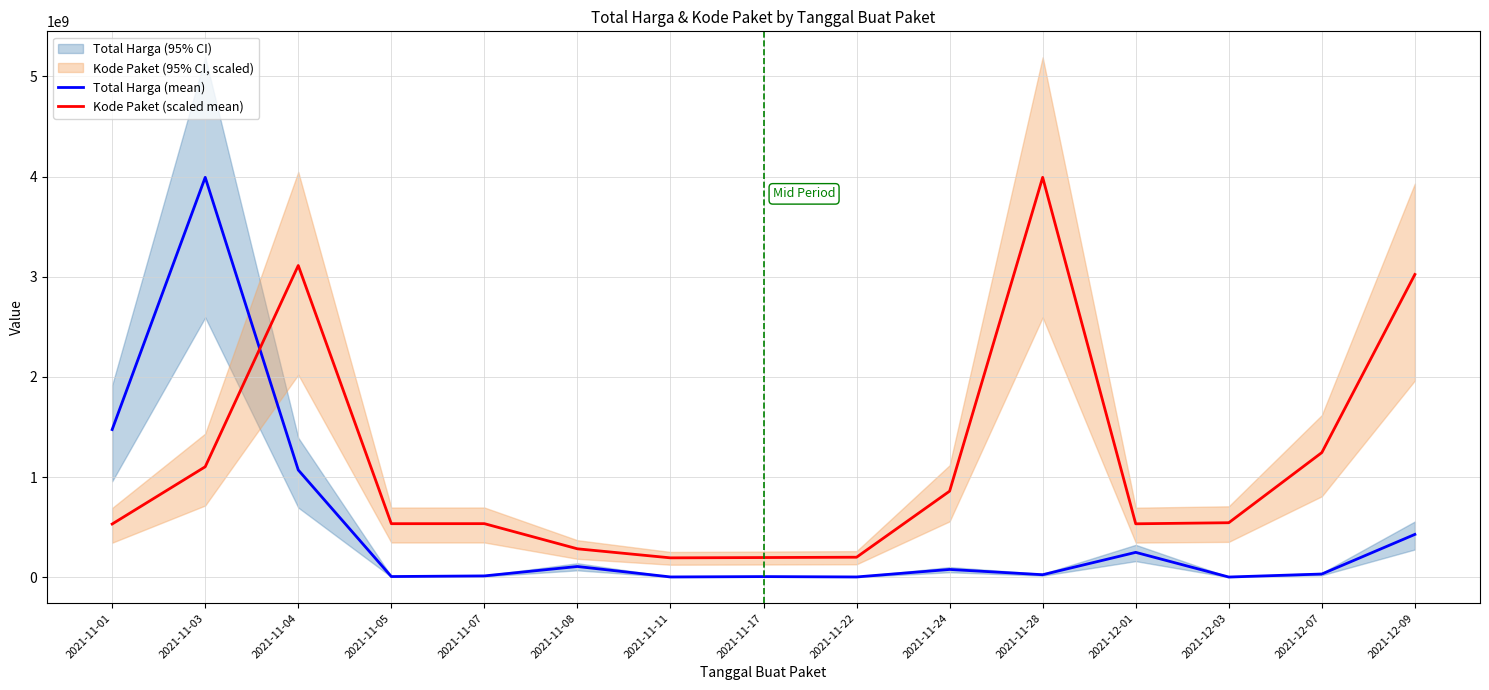

Where does the Kode Paket (scaled mean) series first go above 536820363?

2021-11-03